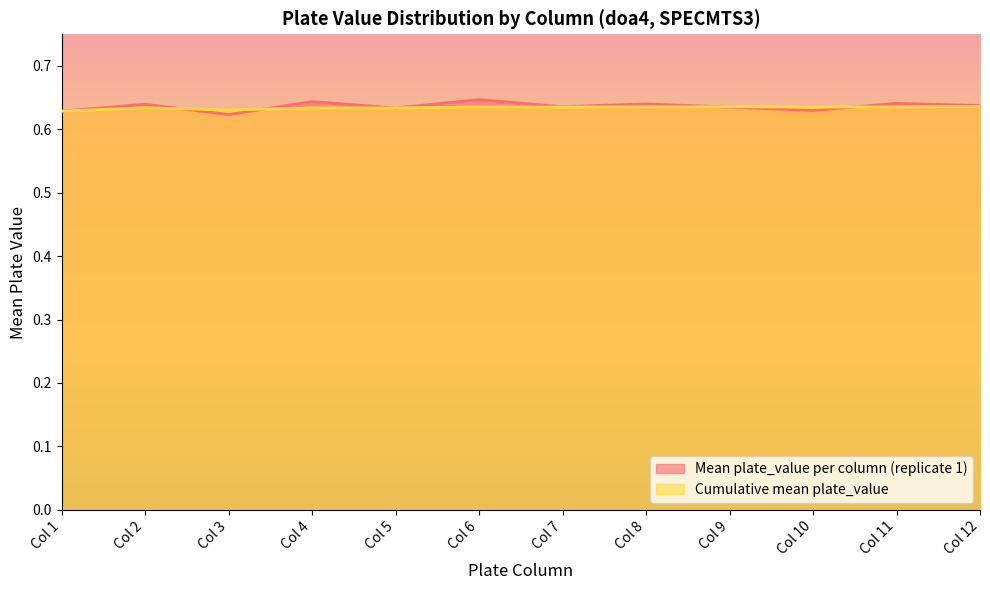

Between which two adjacent categories do Mean plate_value per column (replicate 1) and Cumulative mean plate_value first intersect?

Col 2 and Col 3